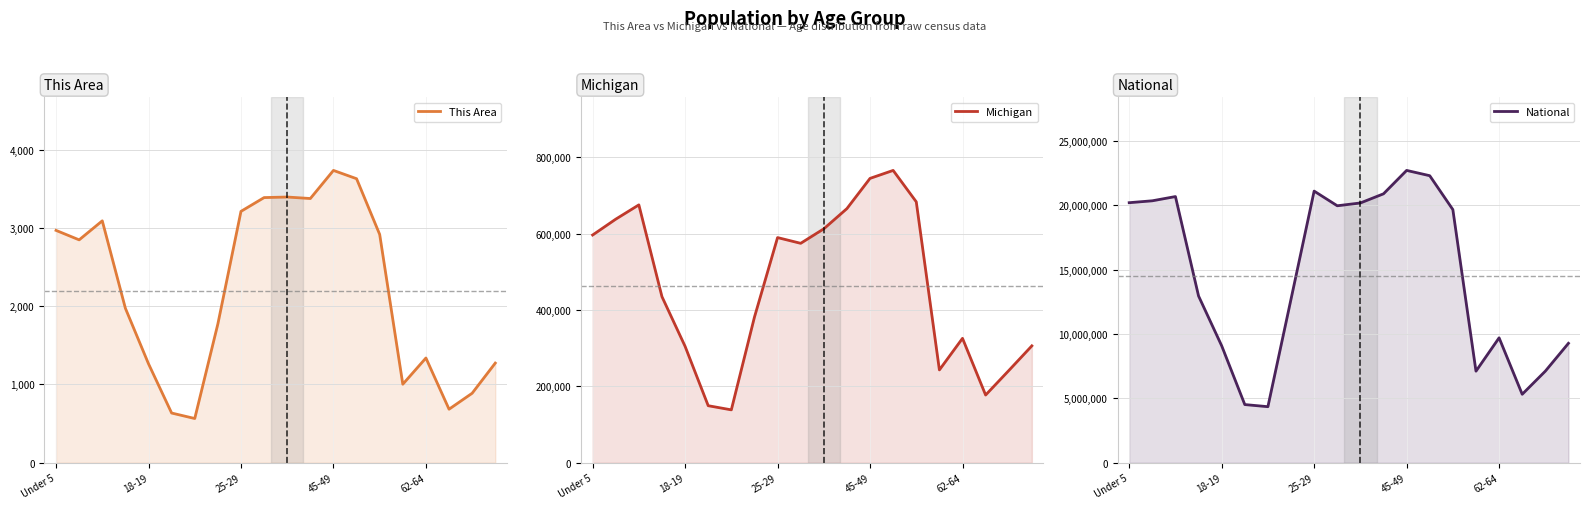

How many data points does each series have?

20